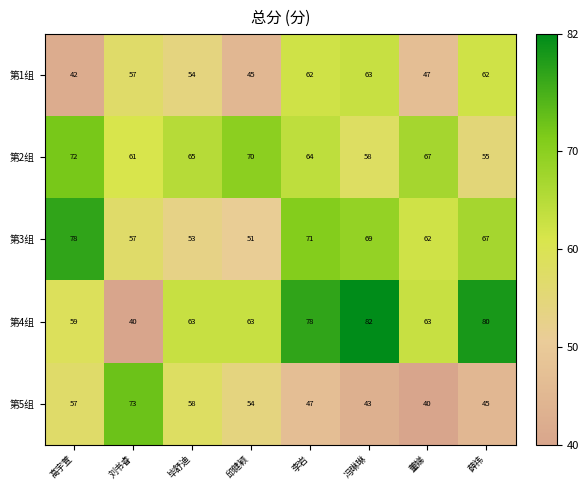

What is the sum of the 第5组 values at 薛祎 and 邱健颖?

99